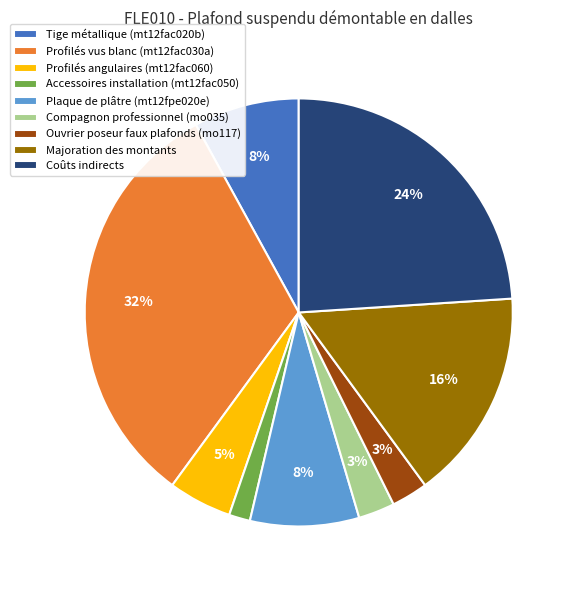

Is Plaque de plâtre (mt12fpe020e) the majority of the pie?

No